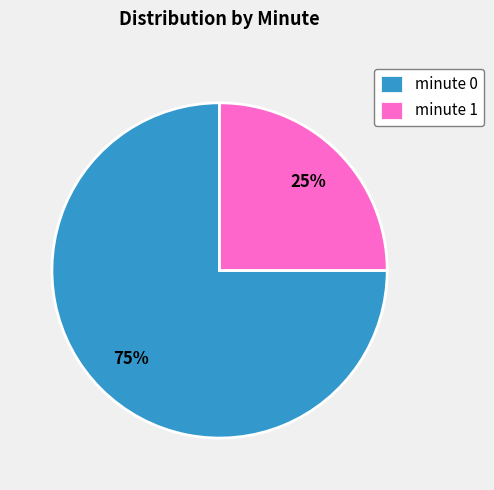

Is the sum of minute 1 and minute 0 greater than half?

Yes